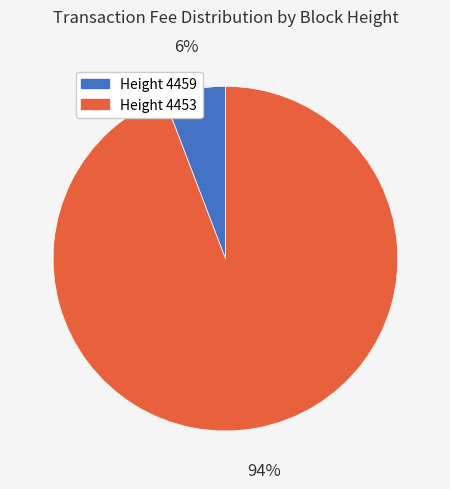

The Height 4459 slice represents 20% of the pie. True or false?

False